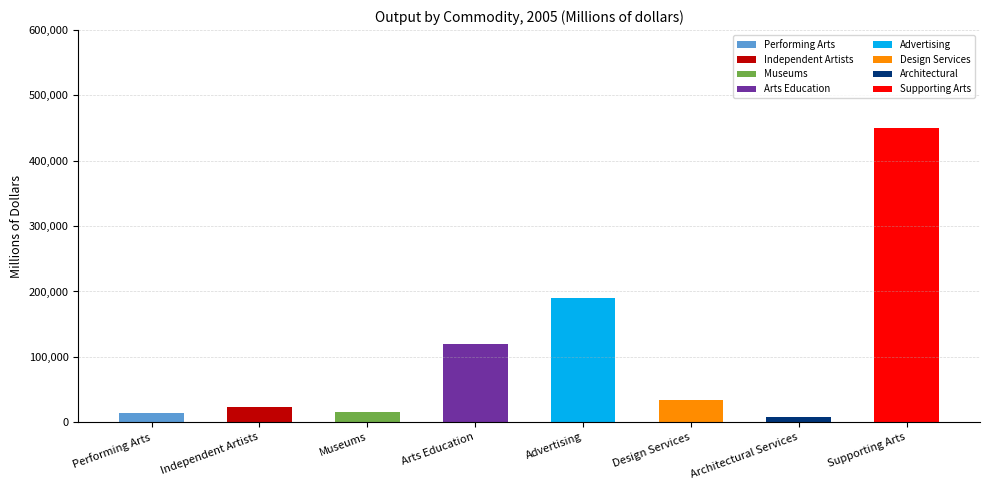

How many distinct data groups are displayed?

8